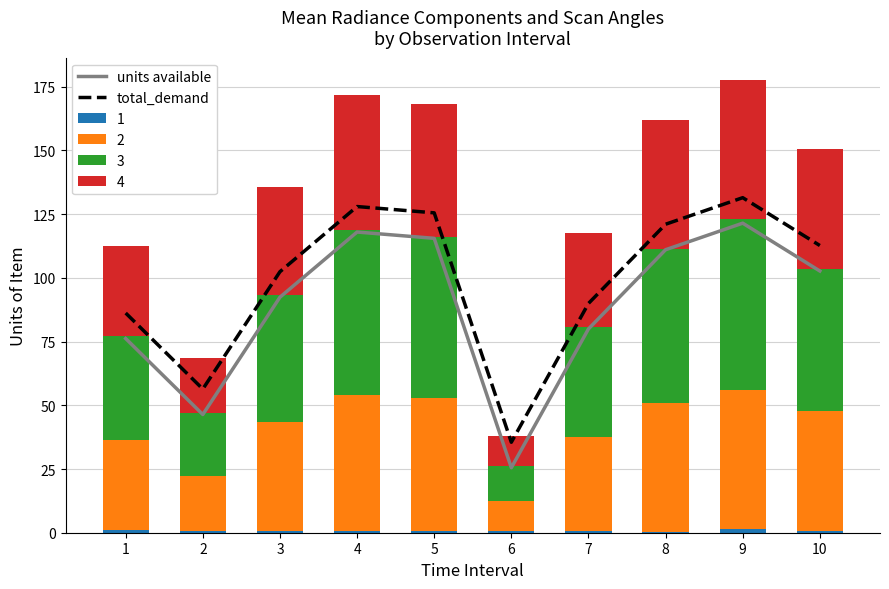

Reading left to right, what are all the values shown in this chart?

units available: 76.2	46.4	92.4	118.0	115.5	25.5	80.0	111.0	121.4	102.7
total_demand: 86.2	56.4	102.4	128.0	125.5	35.5	90.0	121.0	131.4	112.7